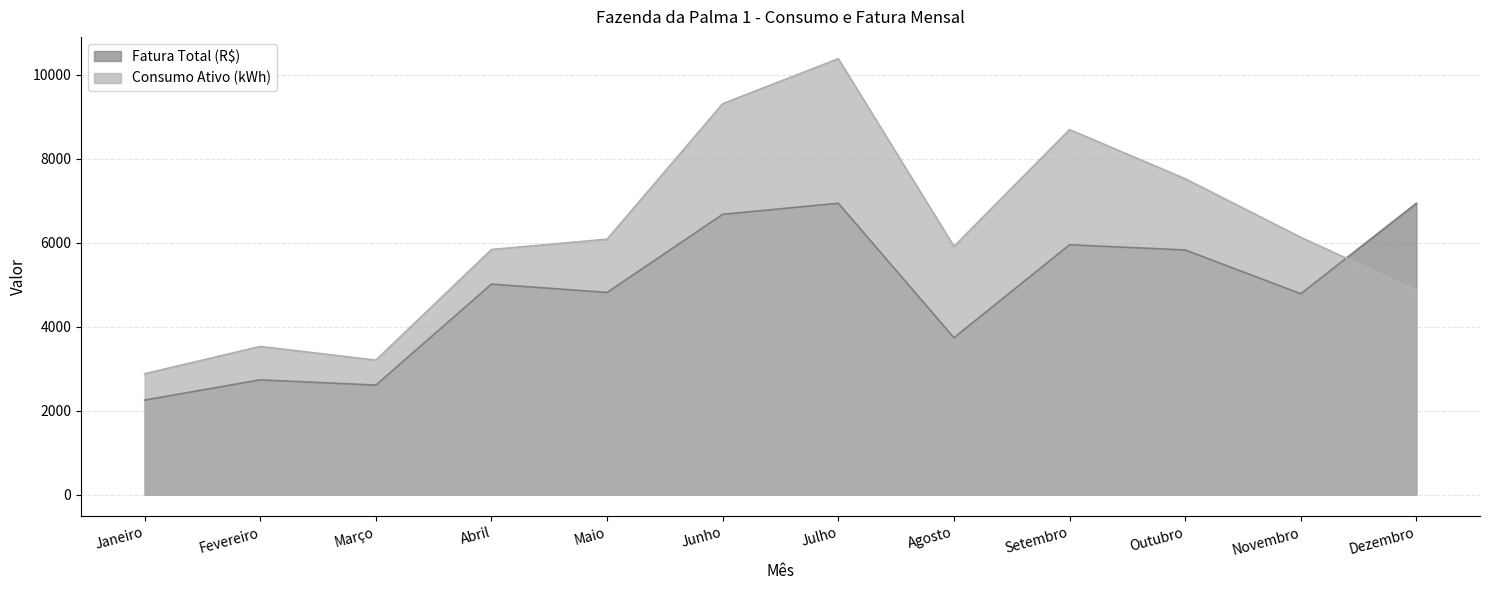

At which category is the sum across all series the highest?

Julho